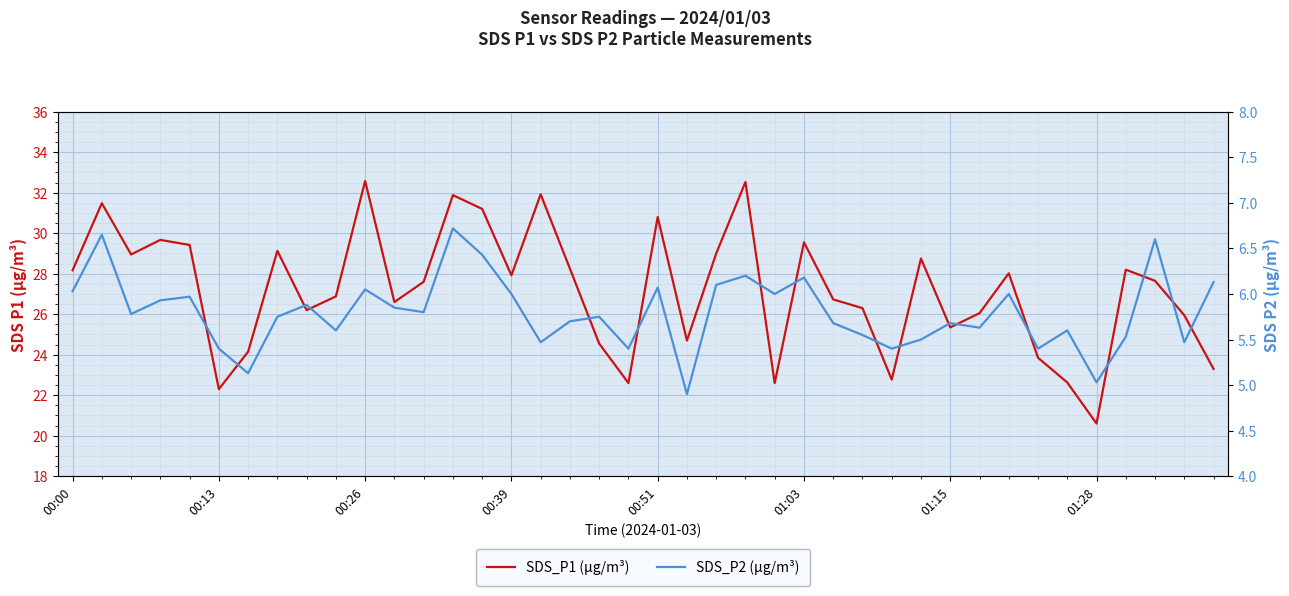

What are all the series names shown in the legend?

SDS_P1 (µg/m³), SDS_P2 (µg/m³)